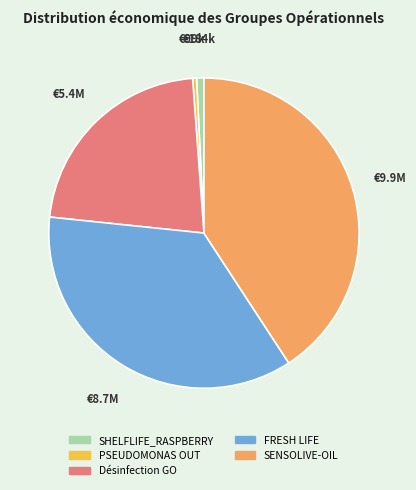

Which slice is the largest?

SENSOLIVE-OIL